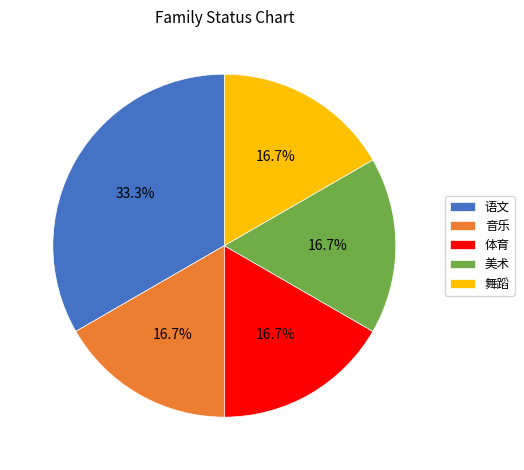

Is there a majority slice in this chart?

No